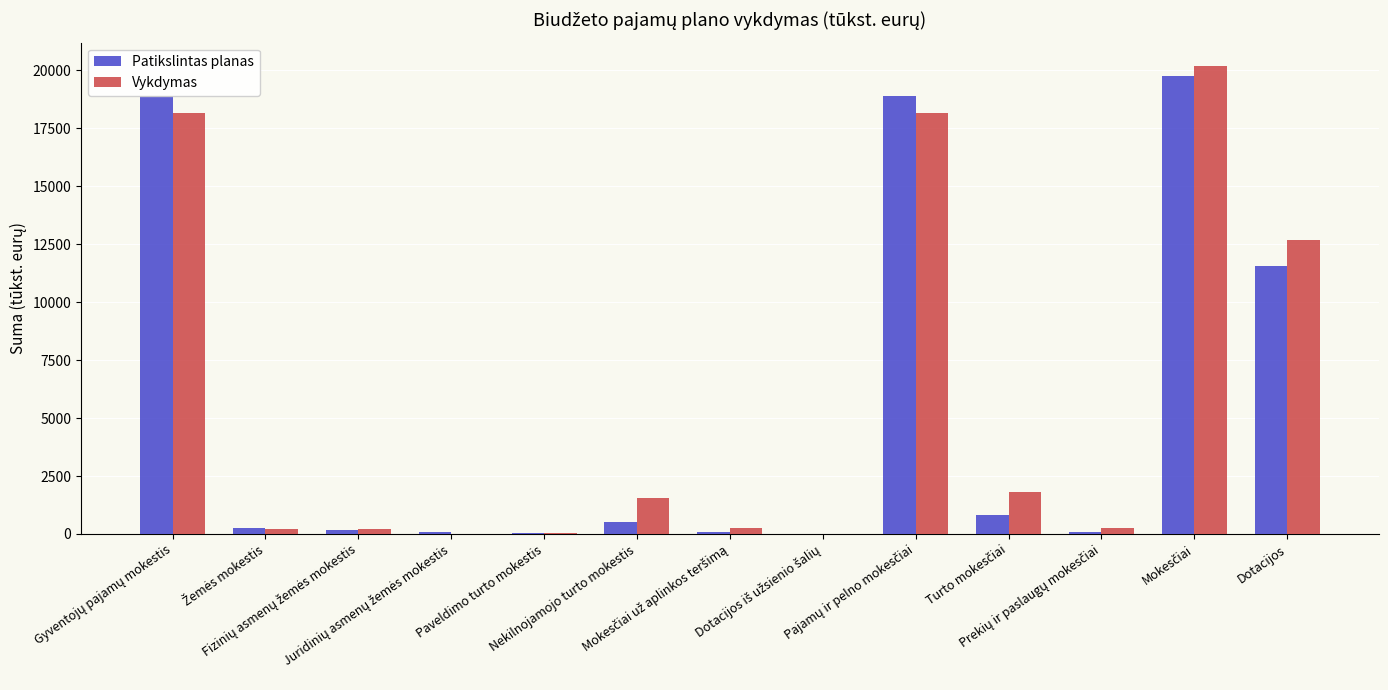

What is the greatest value displayed?

20193.5